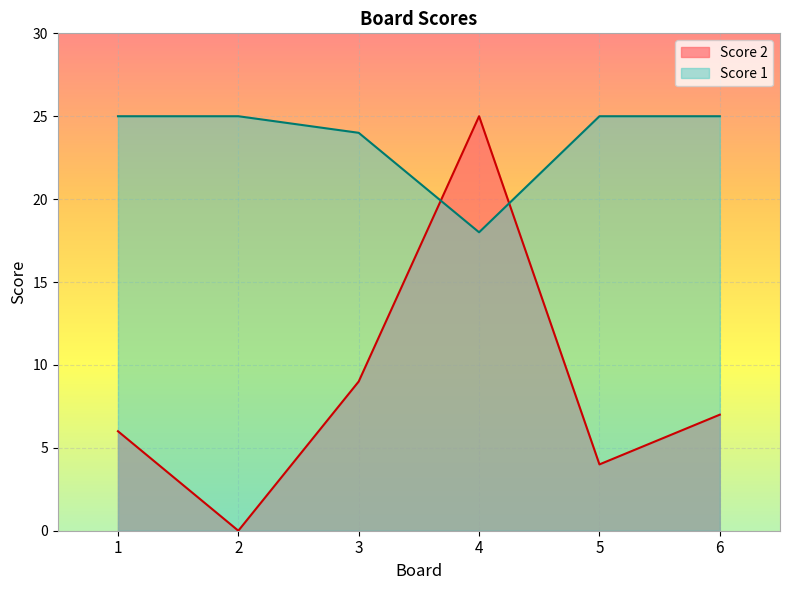

What is the lowest value of the Score 1 series?

18